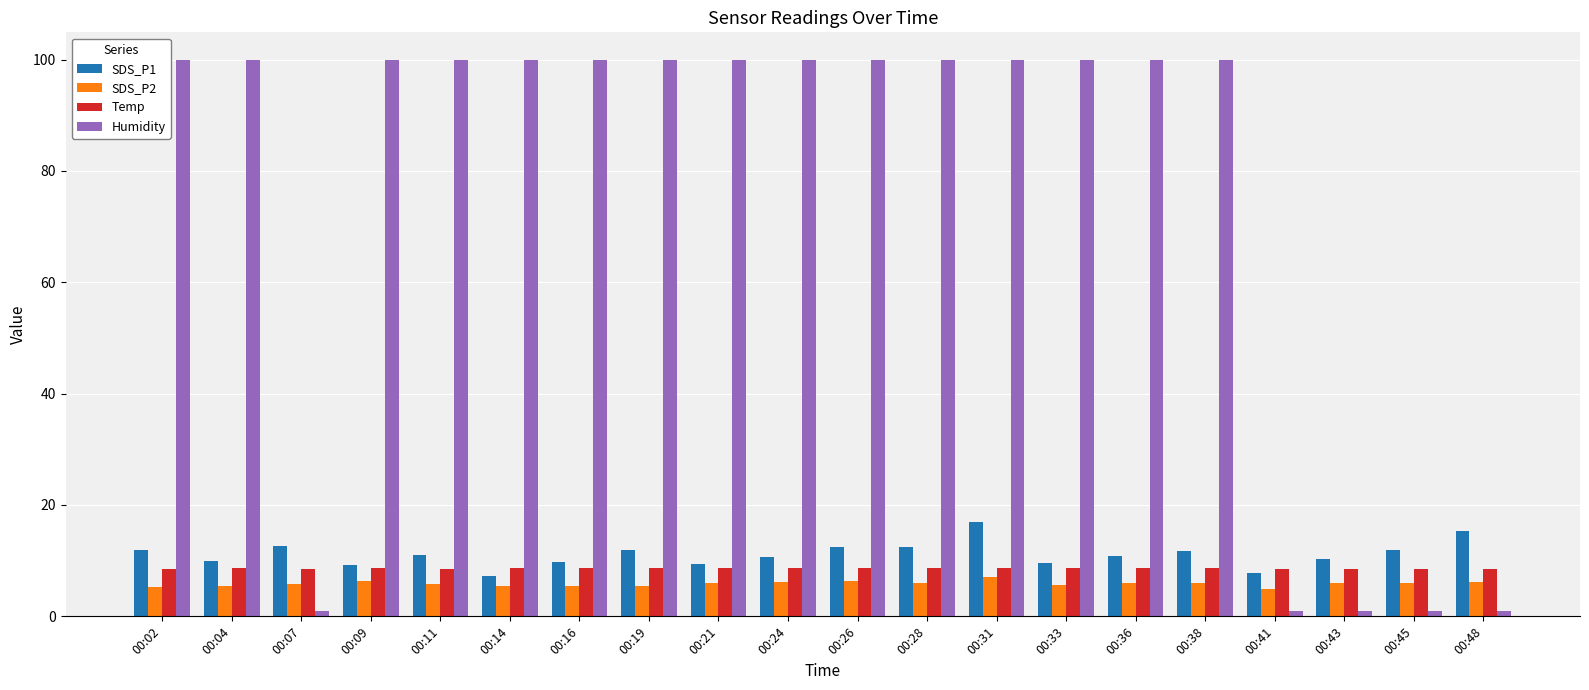

Which series has the largest range (max minus min)?

Humidity